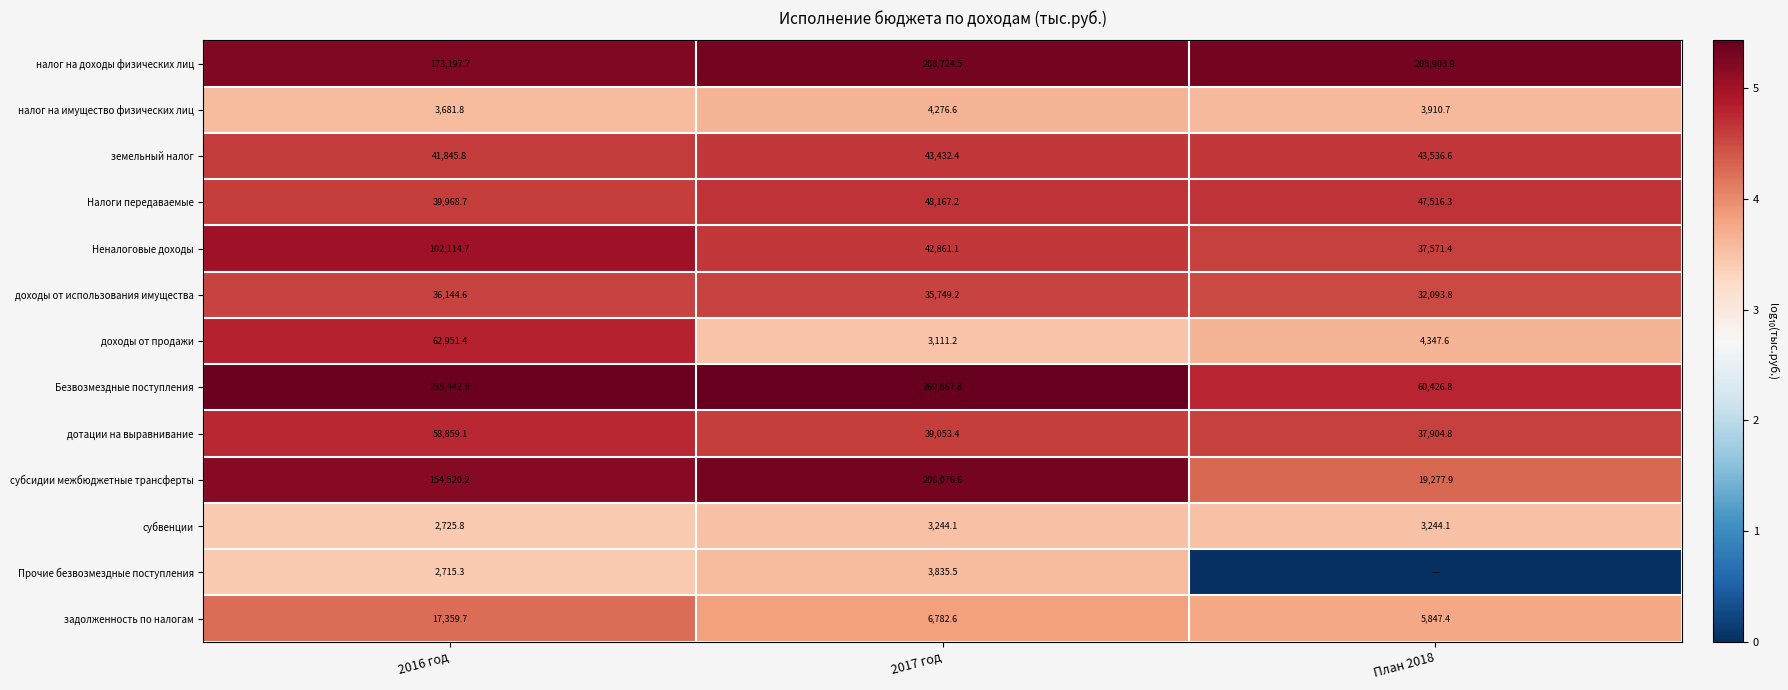

At which category is the sum across all series the highest?

2016 год